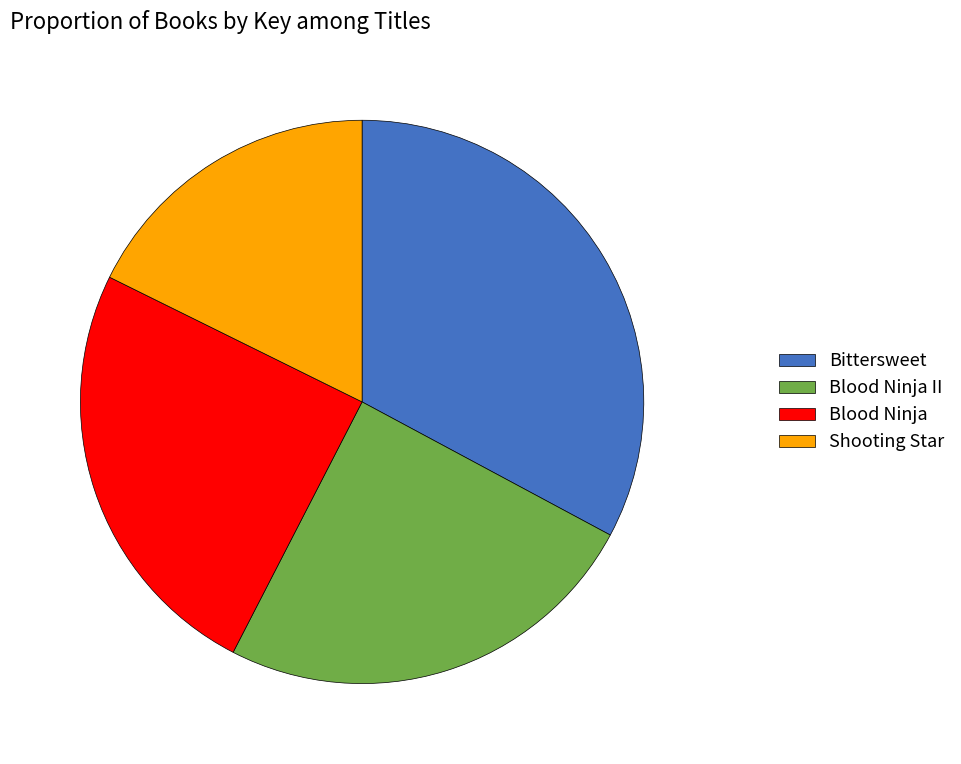

Do Shooting Star and Blood Ninja II together represent more than half of the pie?

No